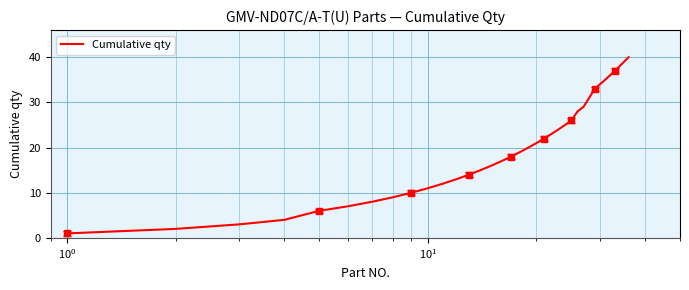

True or false: there are more than 1 points higher than both neighbors.

False